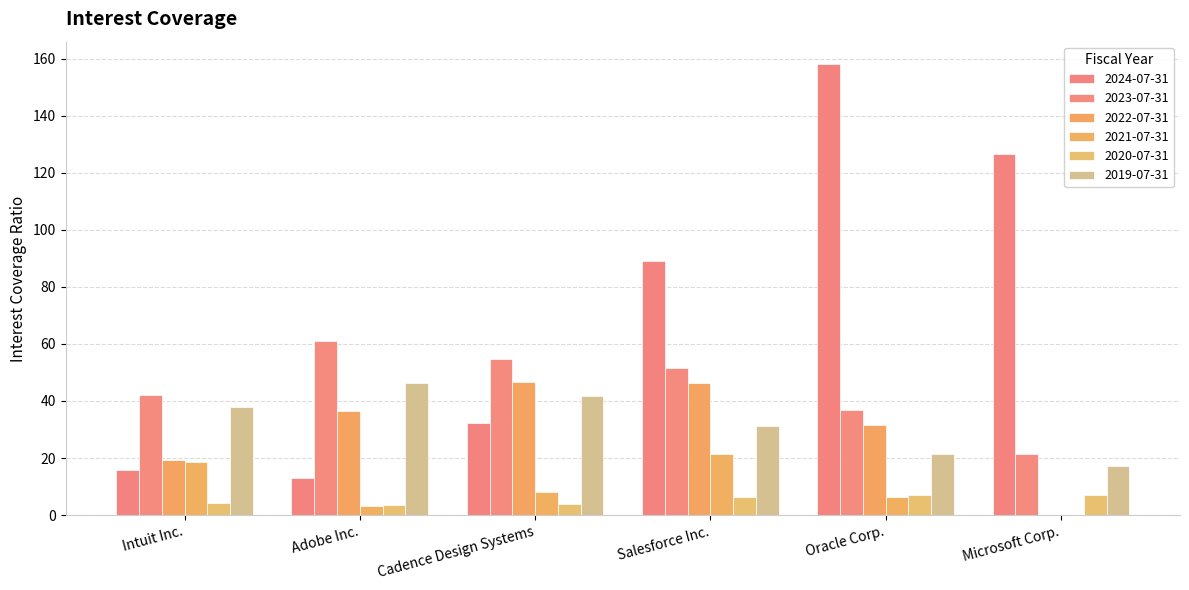

Reading right to left, what are all the values shown in this chart?

2024-07-31: 126.4	158.0	89.1	32.4	13.1	15.7
2023-07-31: 21.4	37.0	51.5	54.6	61.2	42.0
2022-07-31: 0.0	31.5	46.3	46.6	36.4	19.4
2021-07-31: 0.0	6.4	21.5	7.9	3.2	18.5
2020-07-31: 7.0	7.1	6.3	3.8	3.6	4.4
2019-07-31: 17.3	21.5	31.3	41.6	46.4	37.7